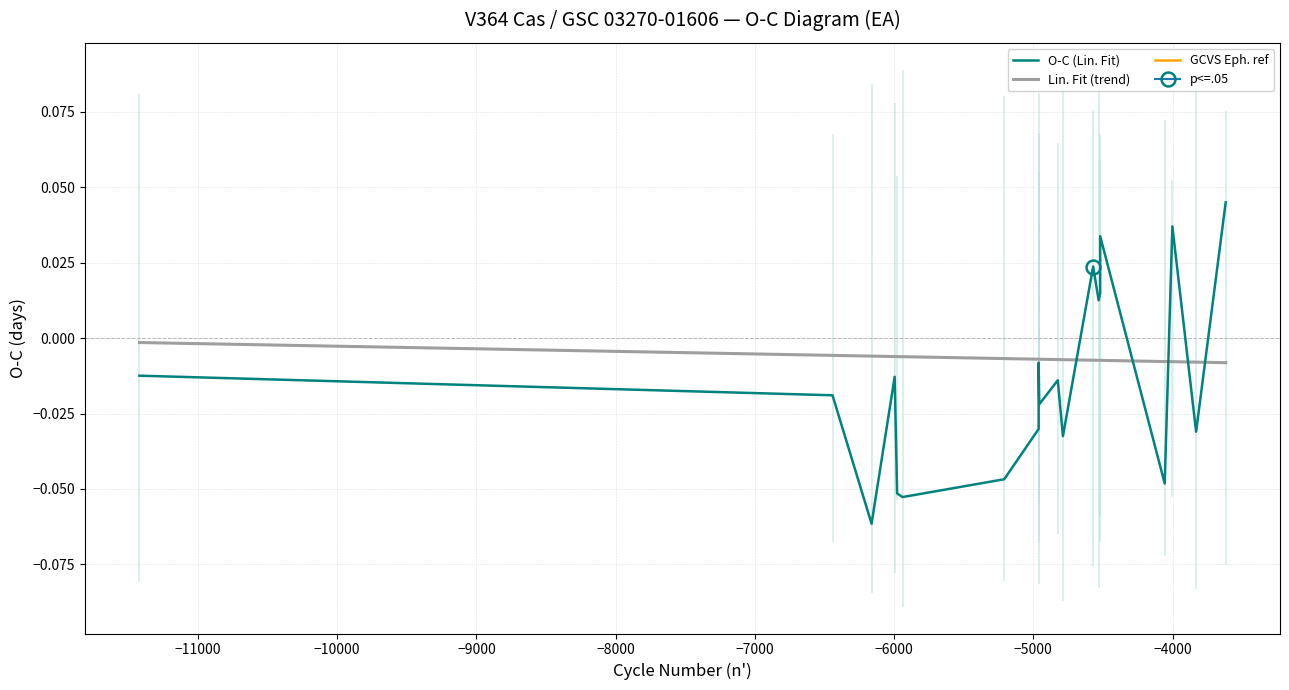

What is the label of the 14th point from the right?

−6000